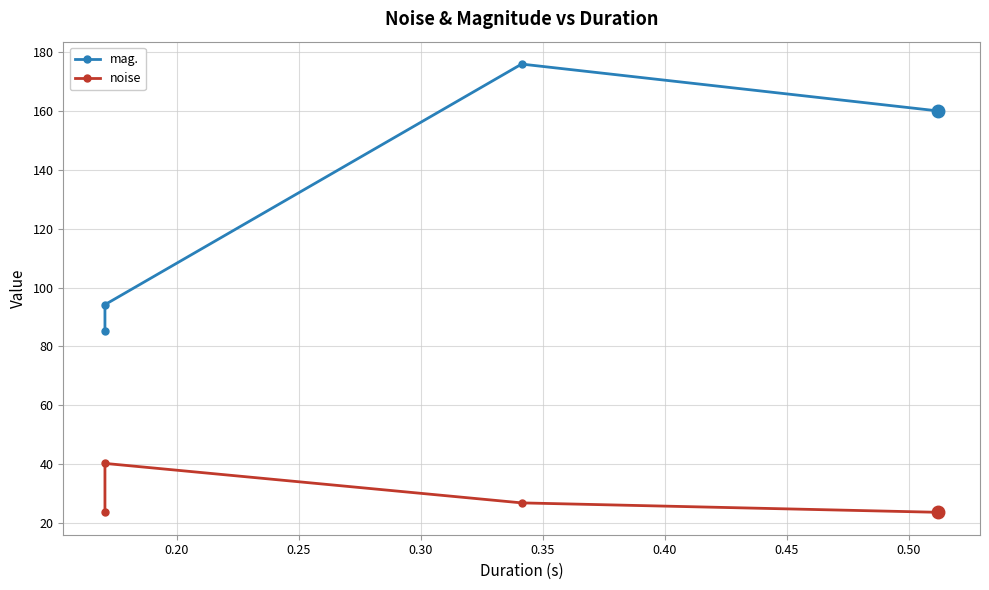

Does the chart display data point markers on the line(s)?

Yes